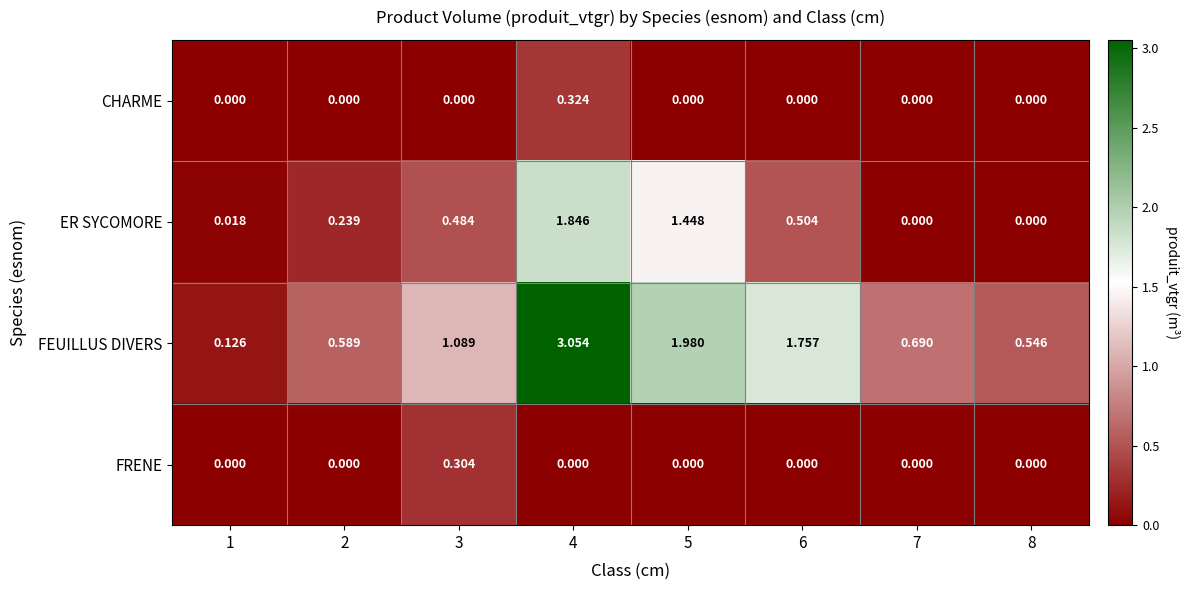

Rank the series by their maximum value, from lowest to highest.

FRENE, CHARME, ER SYCOMORE, FEUILLUS DIVERS